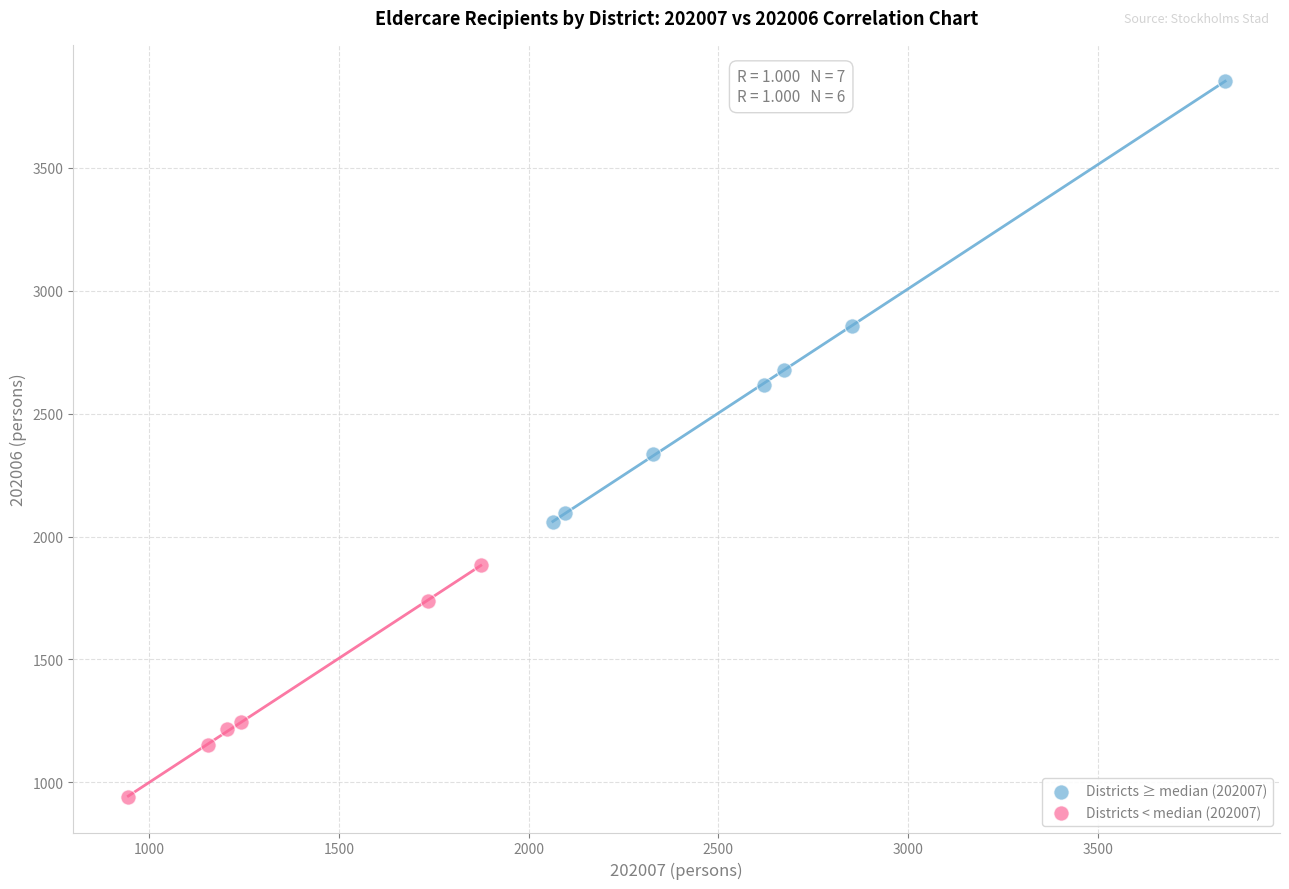

Which series has the largest Y range (max minus min)?

Districts ≥ median (202007)